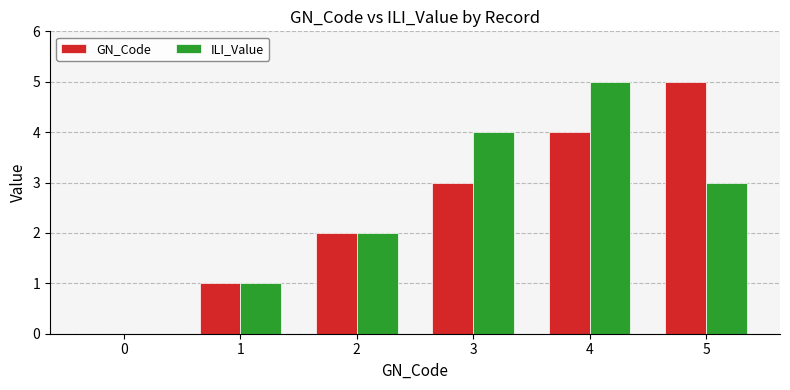

How many groups of bars are there?

6